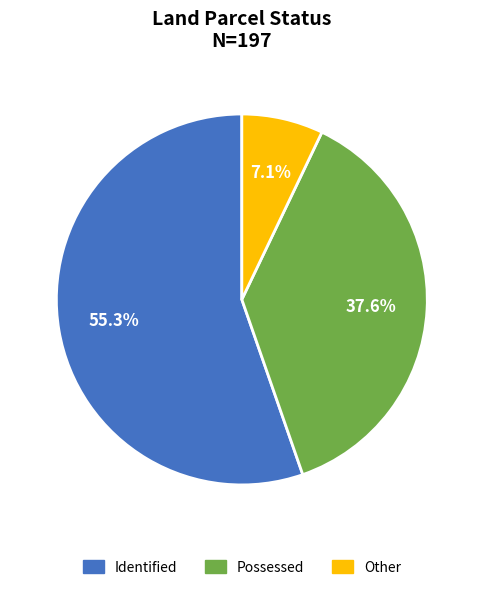

Does any single category account for the majority?

Yes